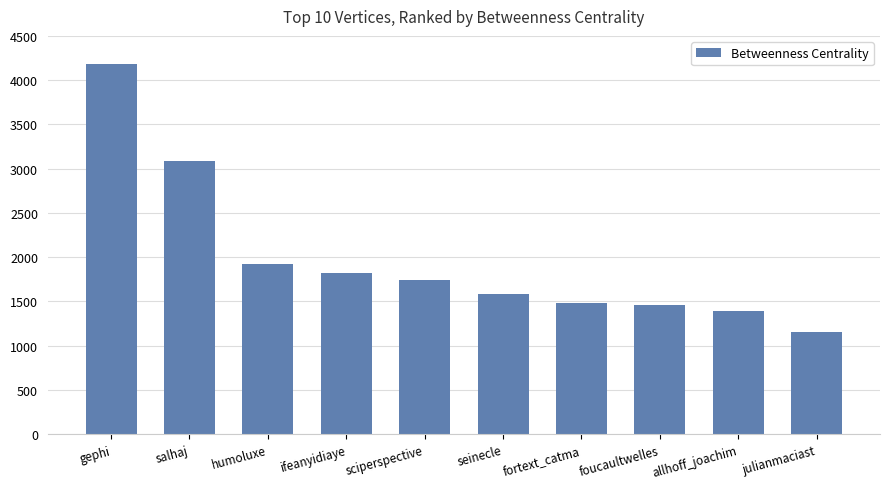

Are the bars grouped side by side (vs. stacked)?

No